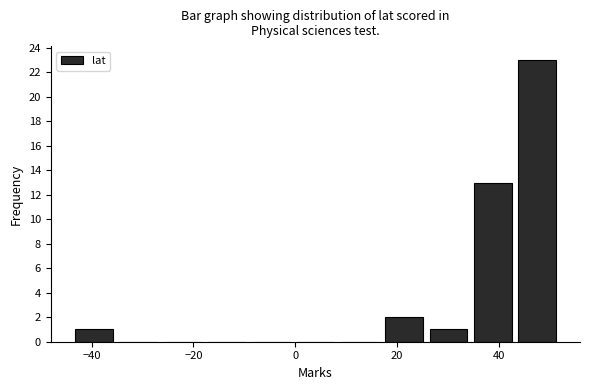

Over which range of the x-axis is the bar tallest?

44 to 52